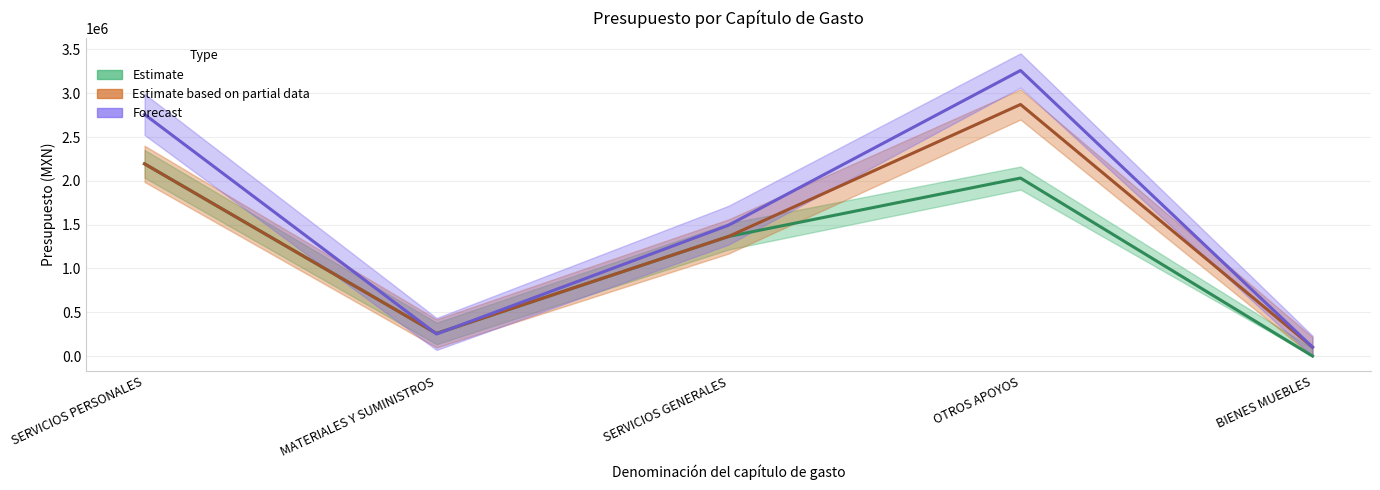

Rank the series by their average value, from lowest to highest.

Estimate line, Estimate based on partial data line, Forecast line